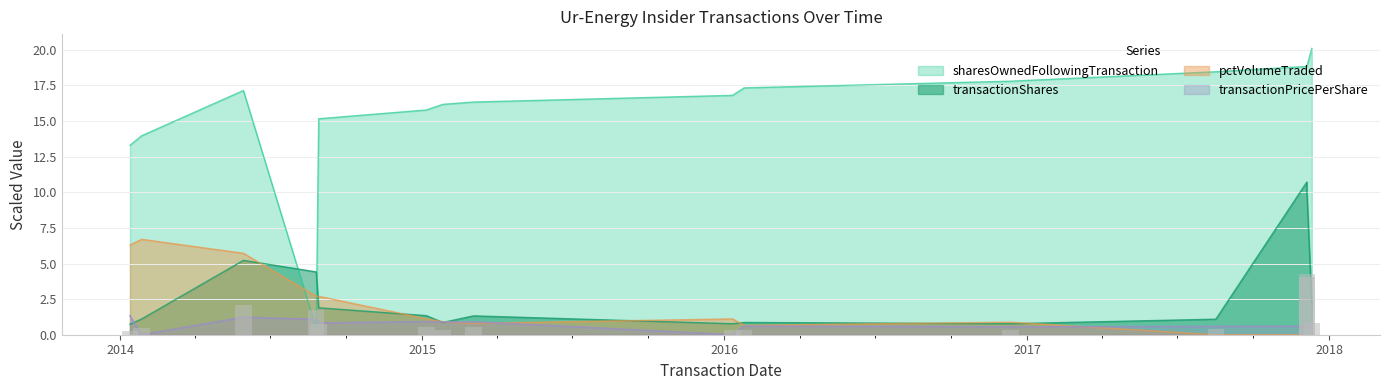

What is the total value across all series at 2014-08-29?

19.4